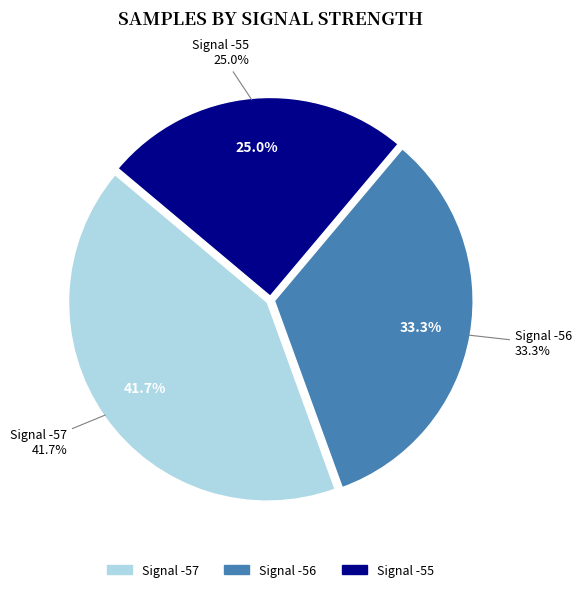

Does -56 represent more than half of the total?

No